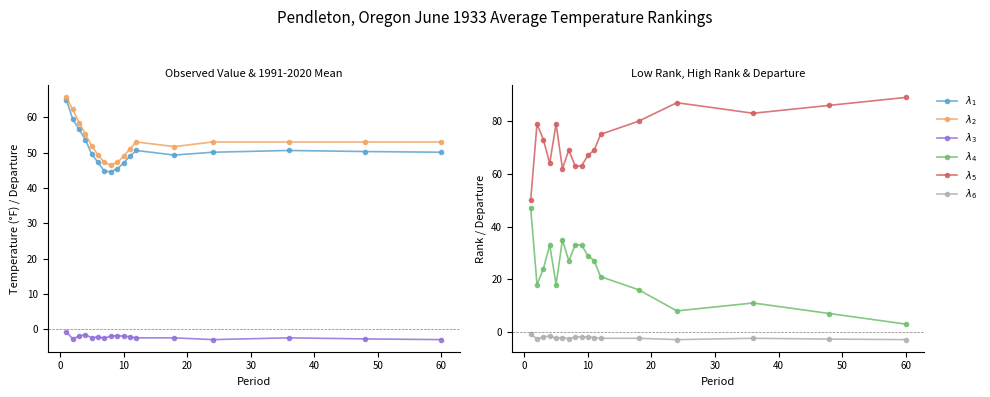

Does the chart display data point markers on the line(s)?

Yes